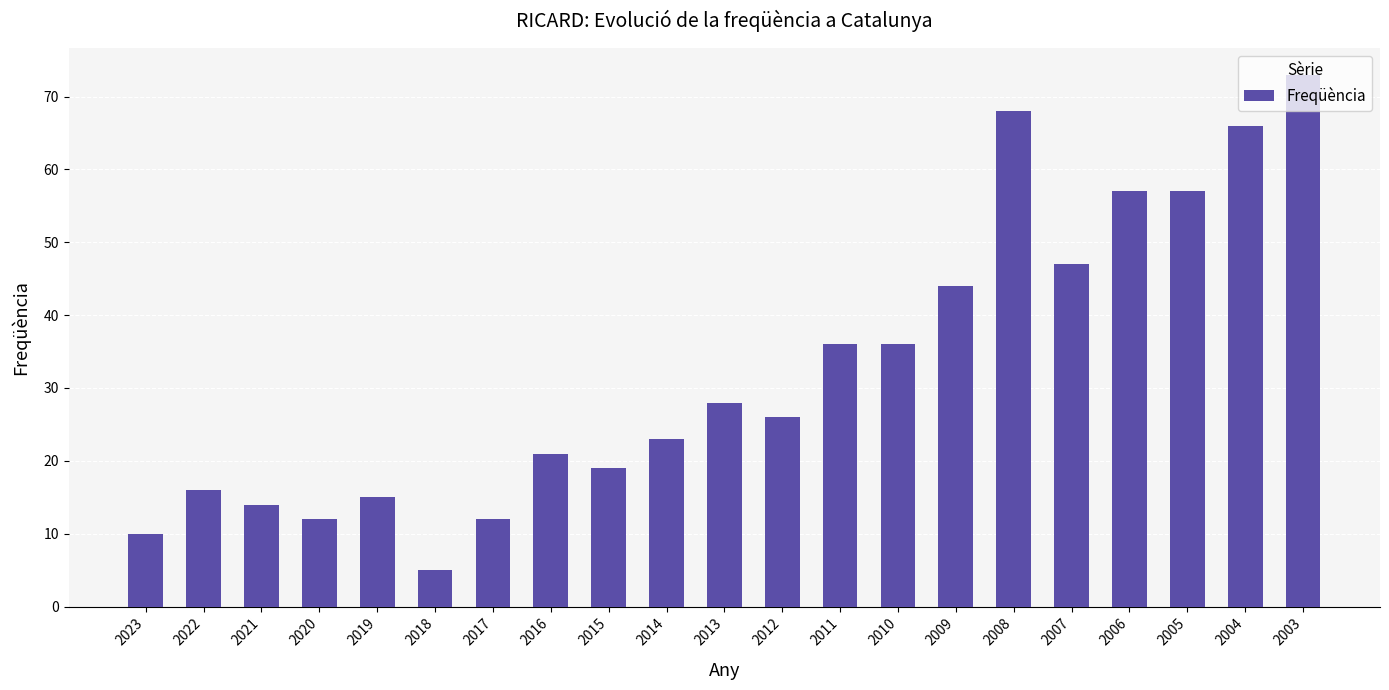

How many distinct data groups are displayed?

1